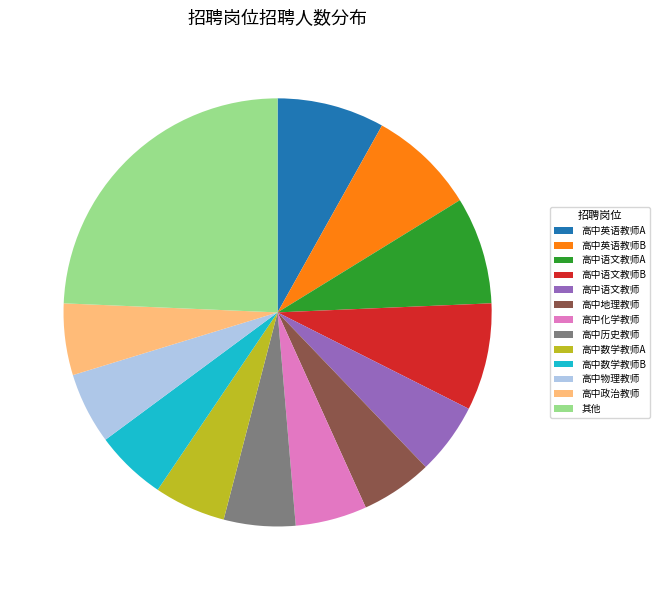

Do 高中政治教师 and 高中地理教师 together represent more than half of the pie?

No